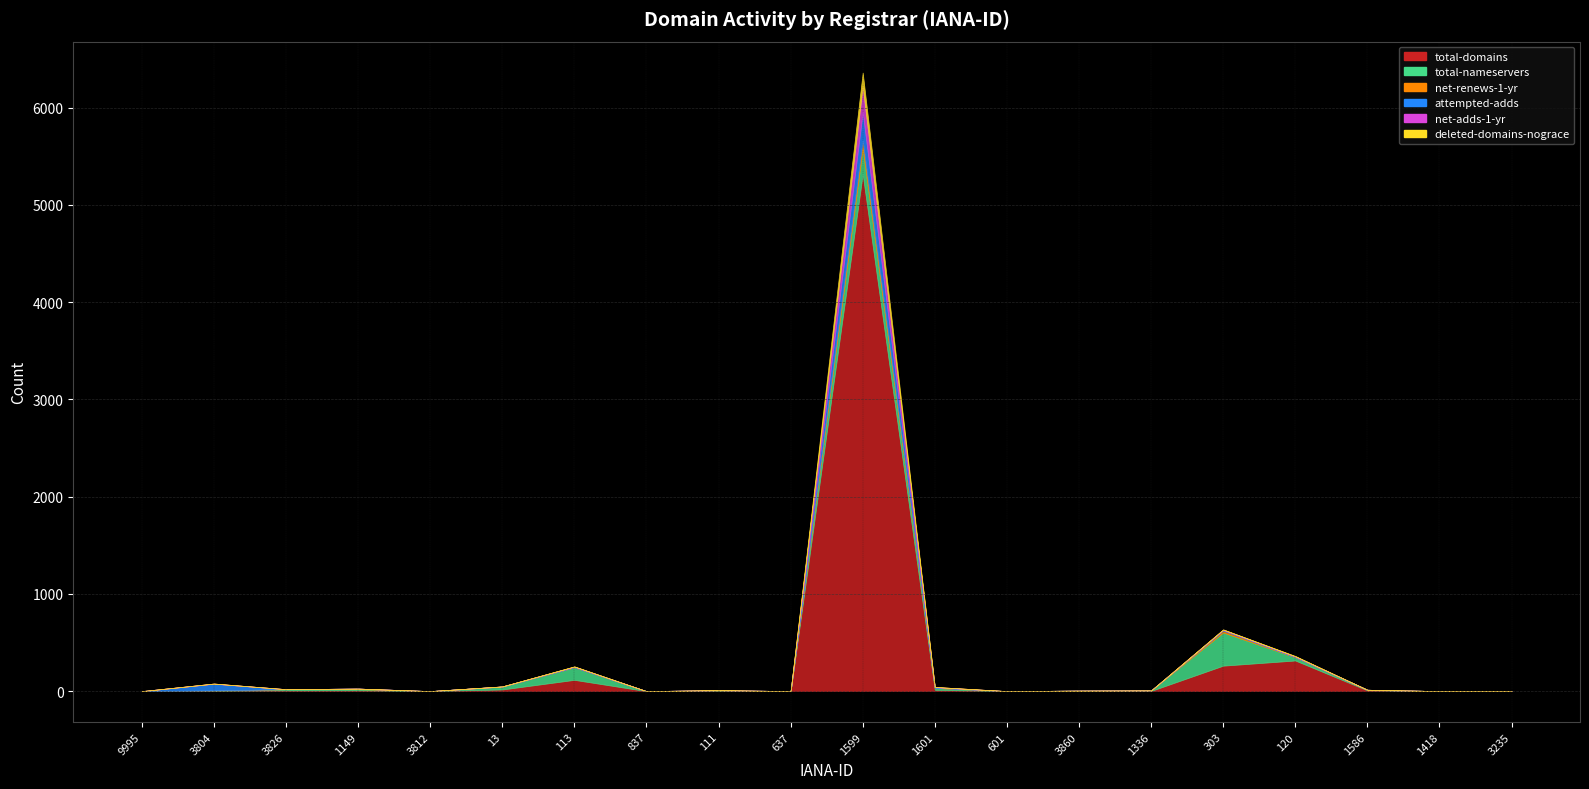

True or false: total-domains and deleted-domains-nograce intersect in this chart.

False